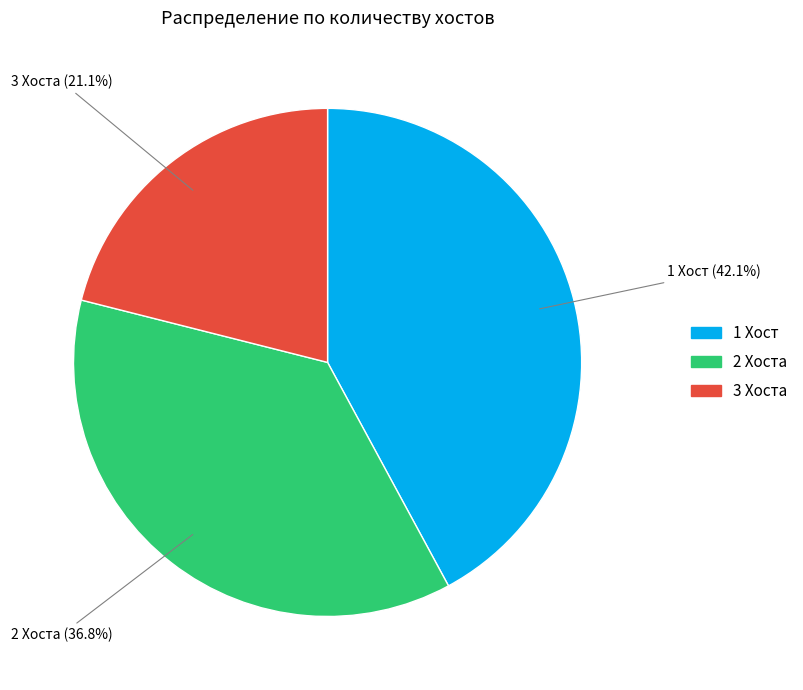

Does any single category account for the majority?

No